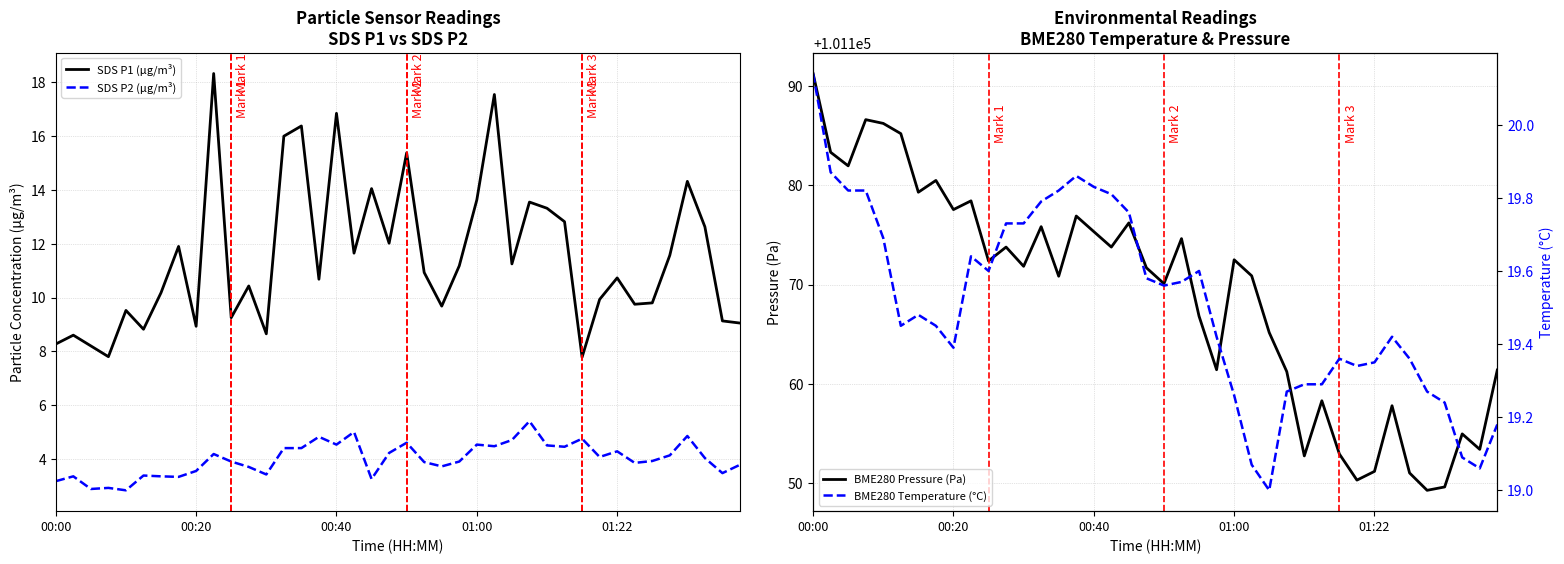

What is the approximate value of BME280 Pressure (Pa) at 01:00?

101172.5